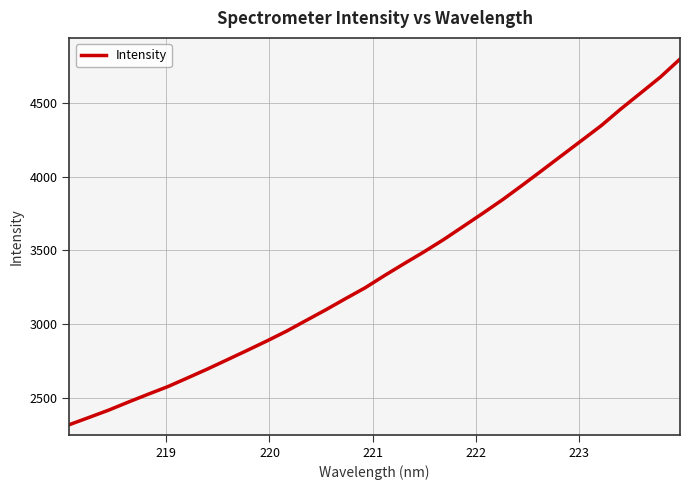

What is the smallest value displayed?

2315.6